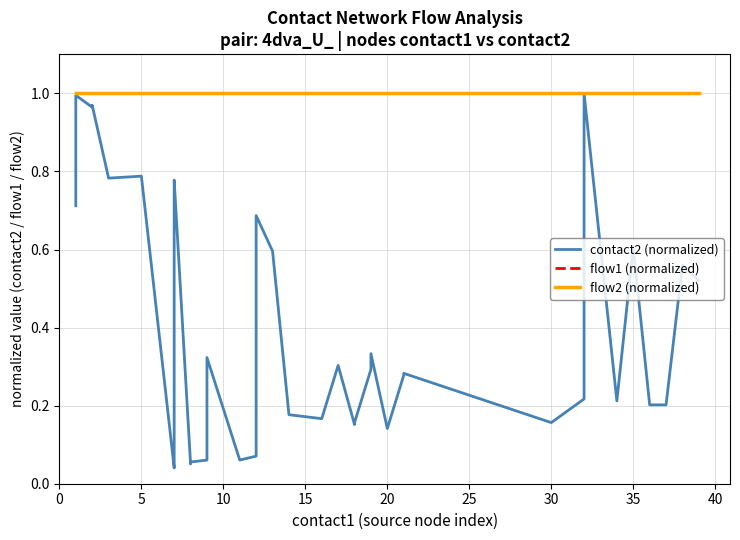

What are all the series names shown in the legend?

contact2 (normalized), flow1 (normalized), flow2 (normalized)